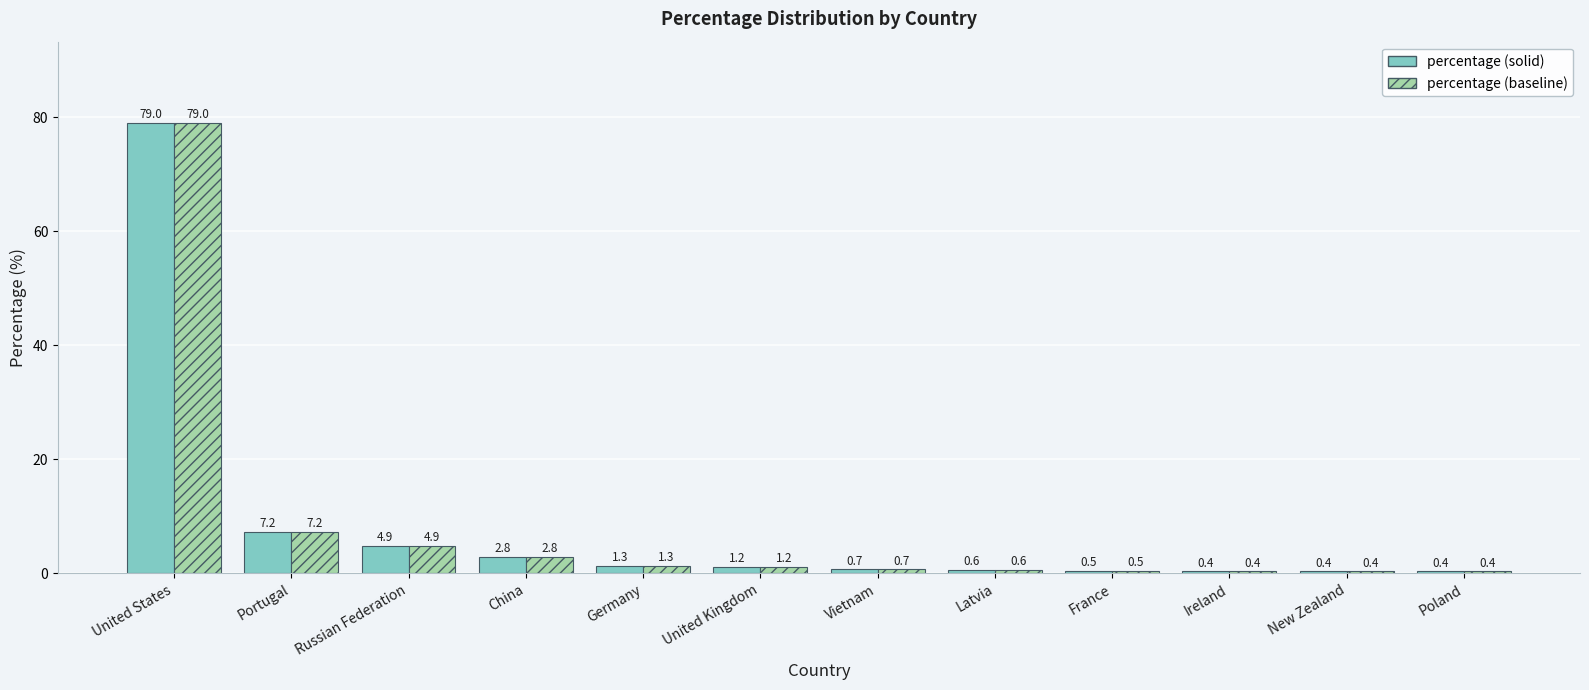

Where is percentage (baseline) nearest to the value 39?

Portugal